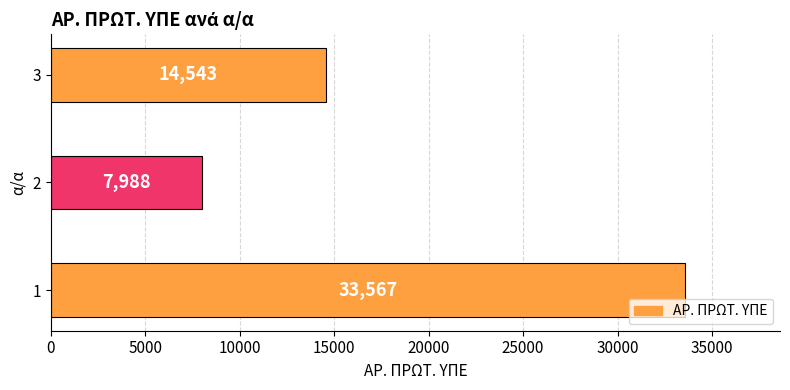

What is the minimum value shown in the chart?

7988